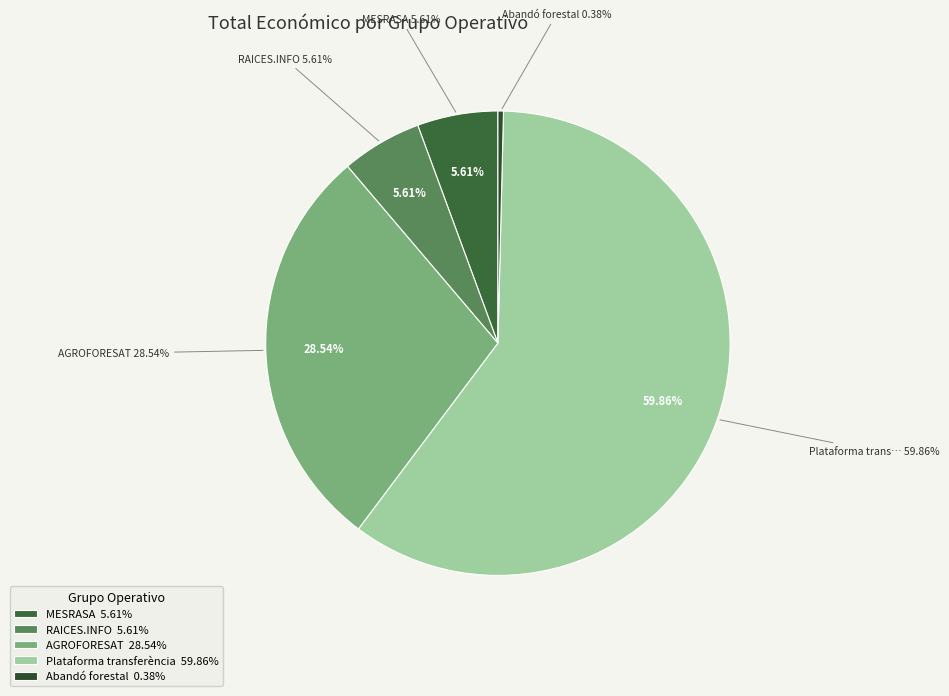

What is the largest slice in the pie chart?

Plataforma transferència